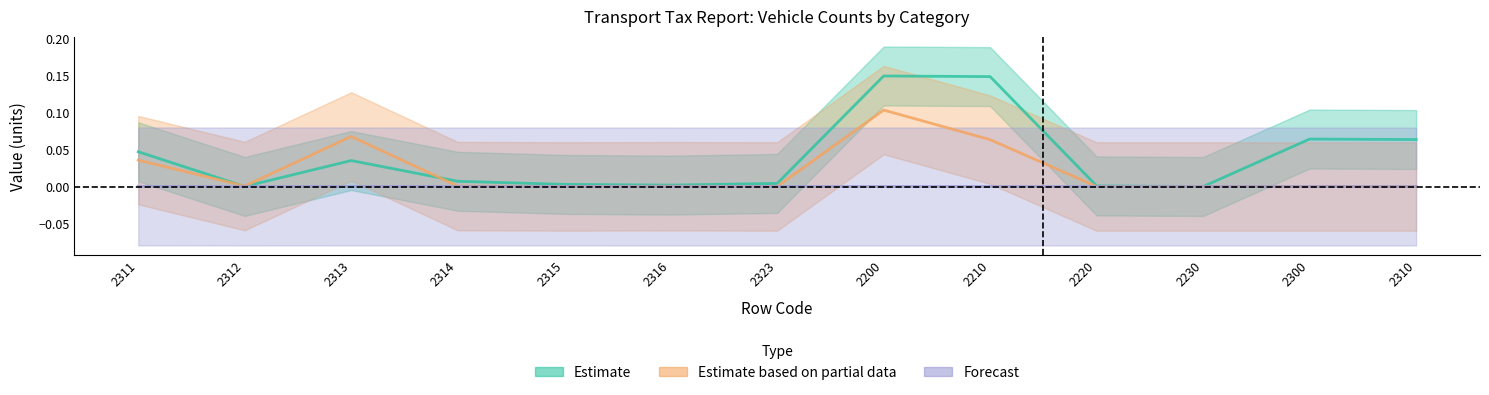

List the series in order of their peak value, highest first.

Estimate, Estimate based on partial data, Forecast